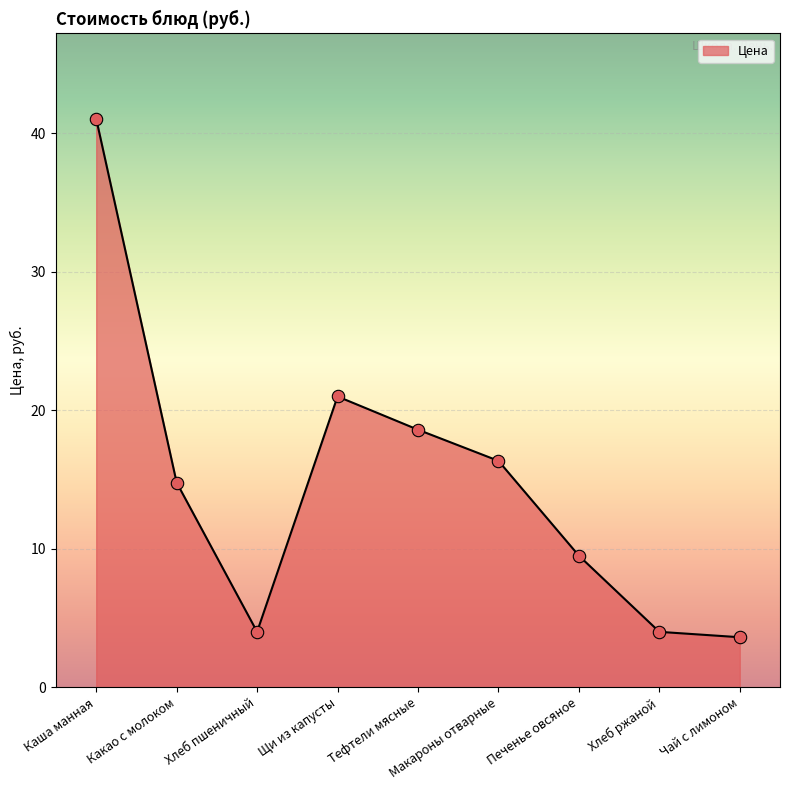

What is the ratio of the value at Печенье овсяное to the value at Тефтели мясные?

0.5